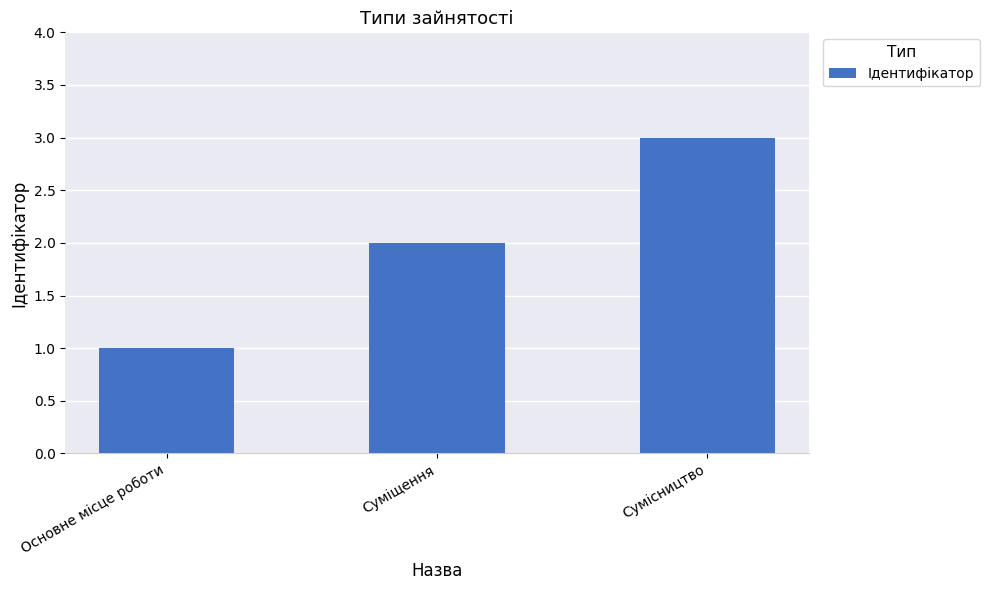

How many bars are there in total?

3